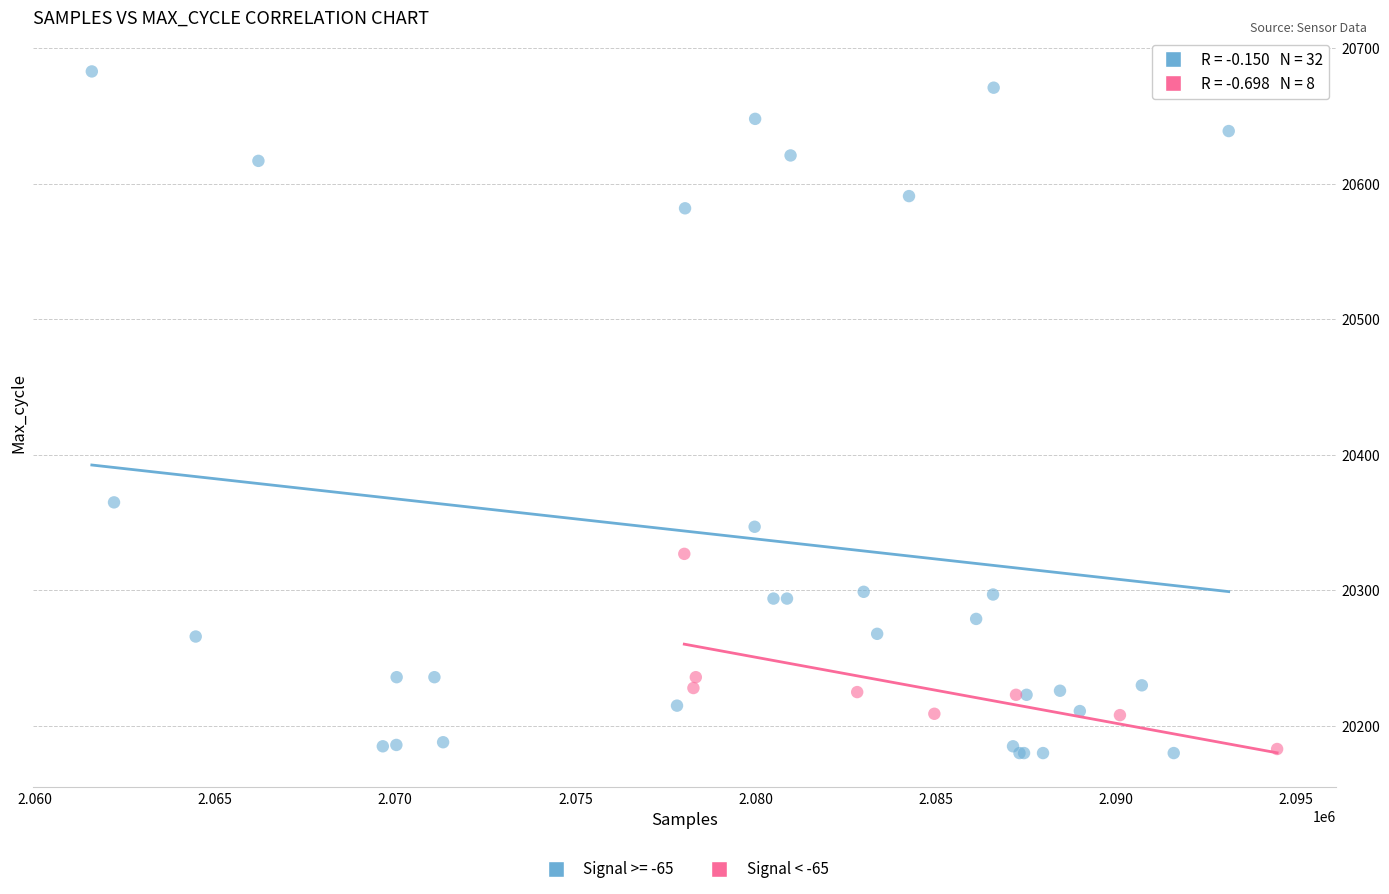

Which series reaches the maximum Y coordinate?

Signal >= -65